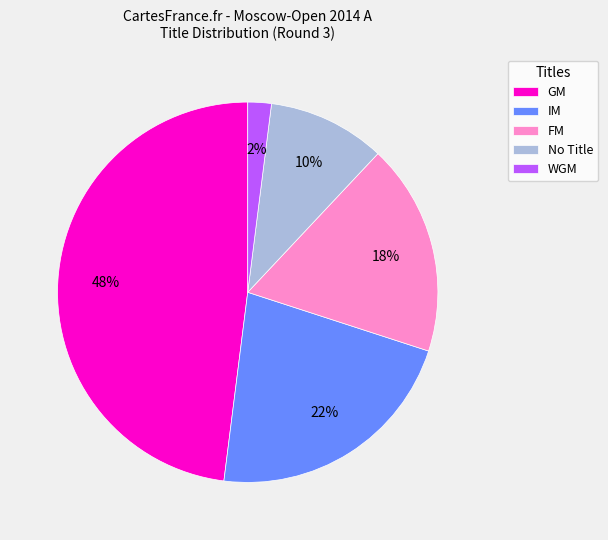

Does IM account for over 50% of the chart?

No